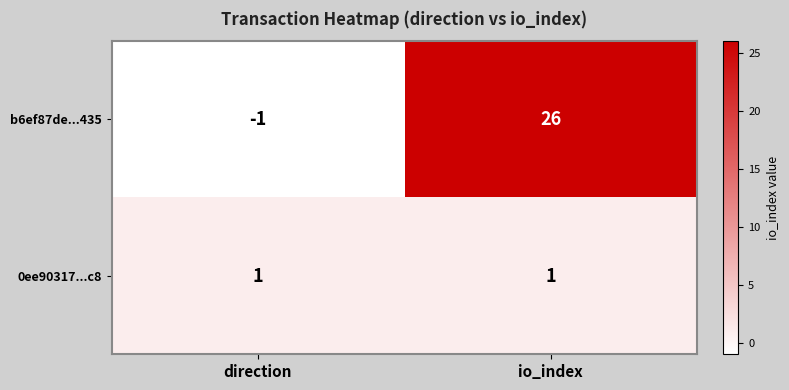

List the series in order of their overall mean, highest first.

b6ef87de...435, 0ee90317...c8